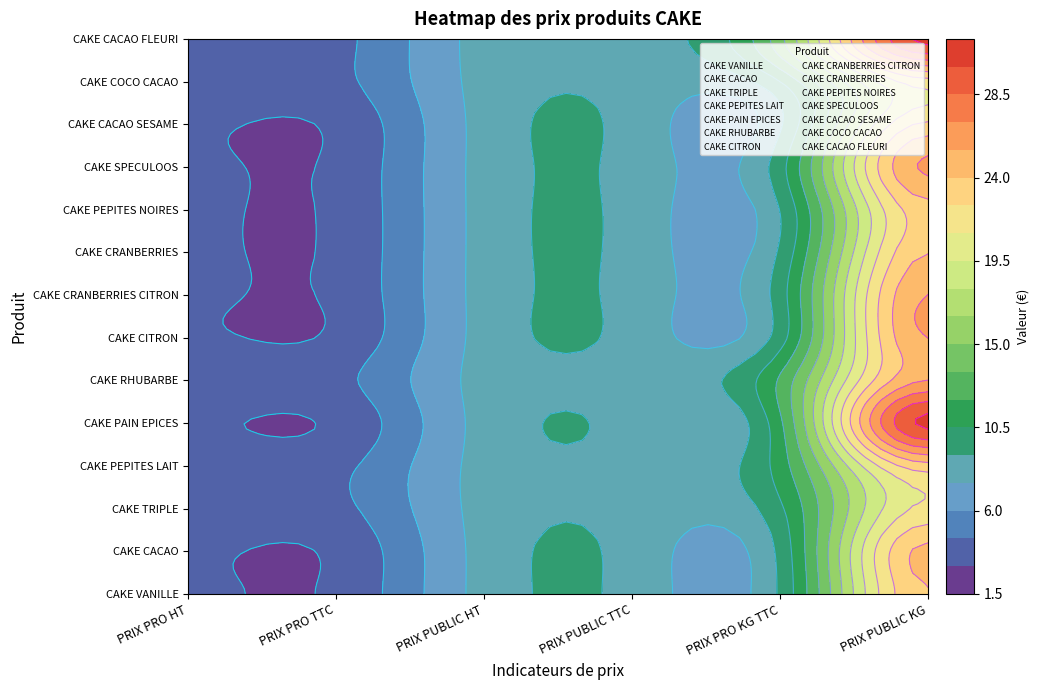

What is the average value of the CAKE COCO CACAO series?

9.5